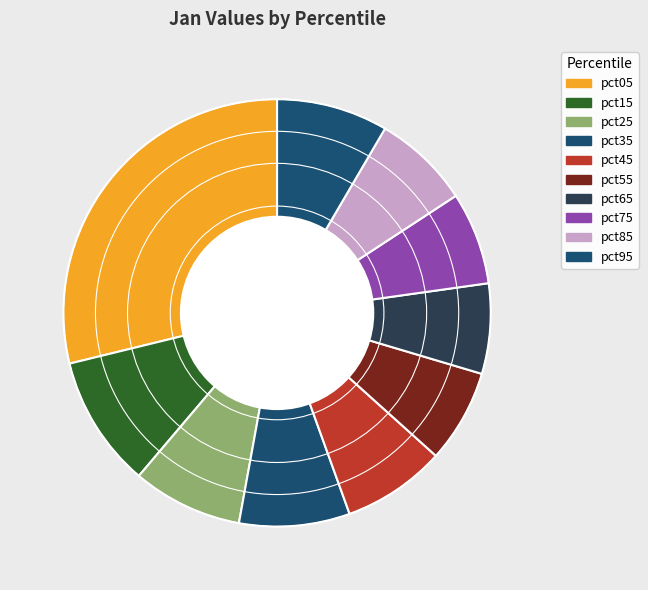

How many segments does this pie chart have?

10